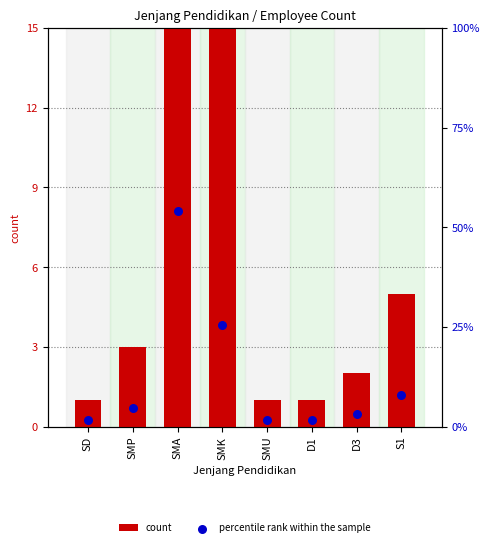

At how many categories does at least one series exceed 51?

1